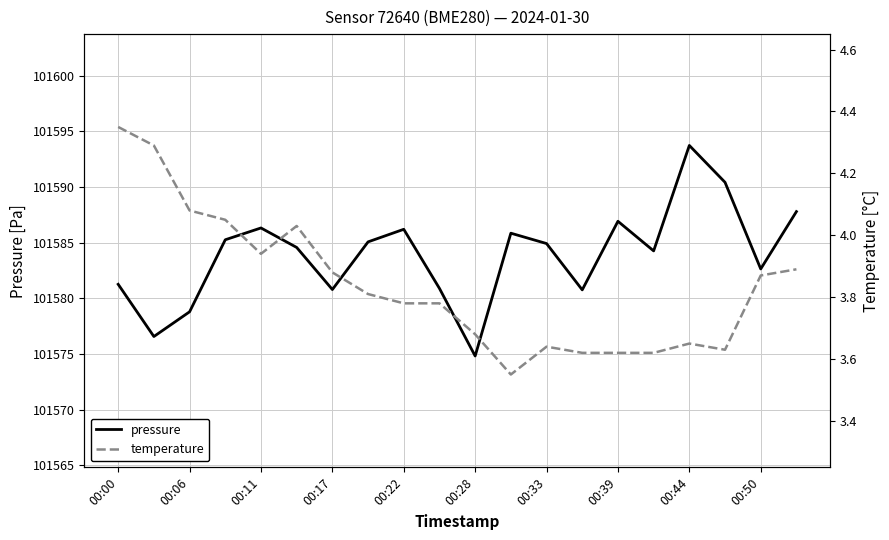

What are all the series names shown in the legend?

pressure, temperature